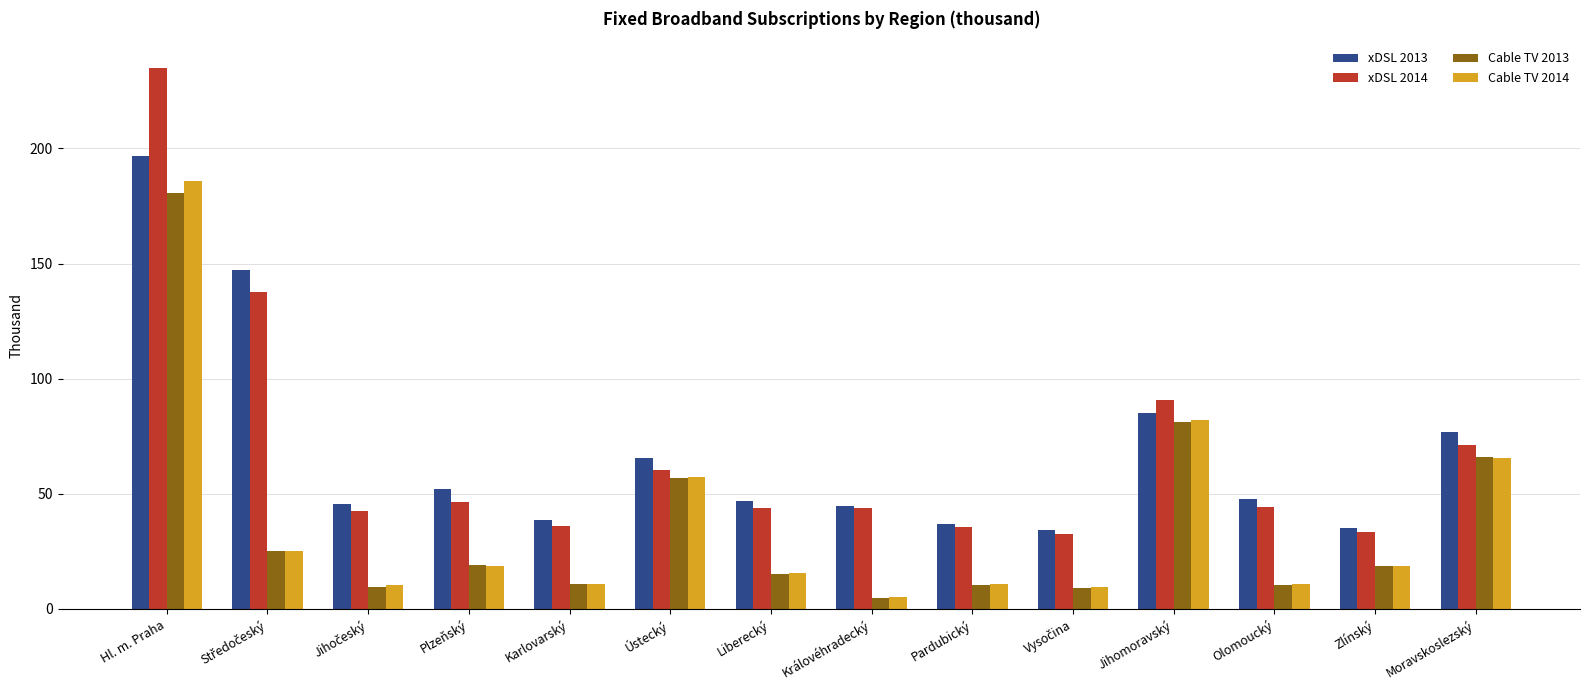

Are the bars horizontal?

No